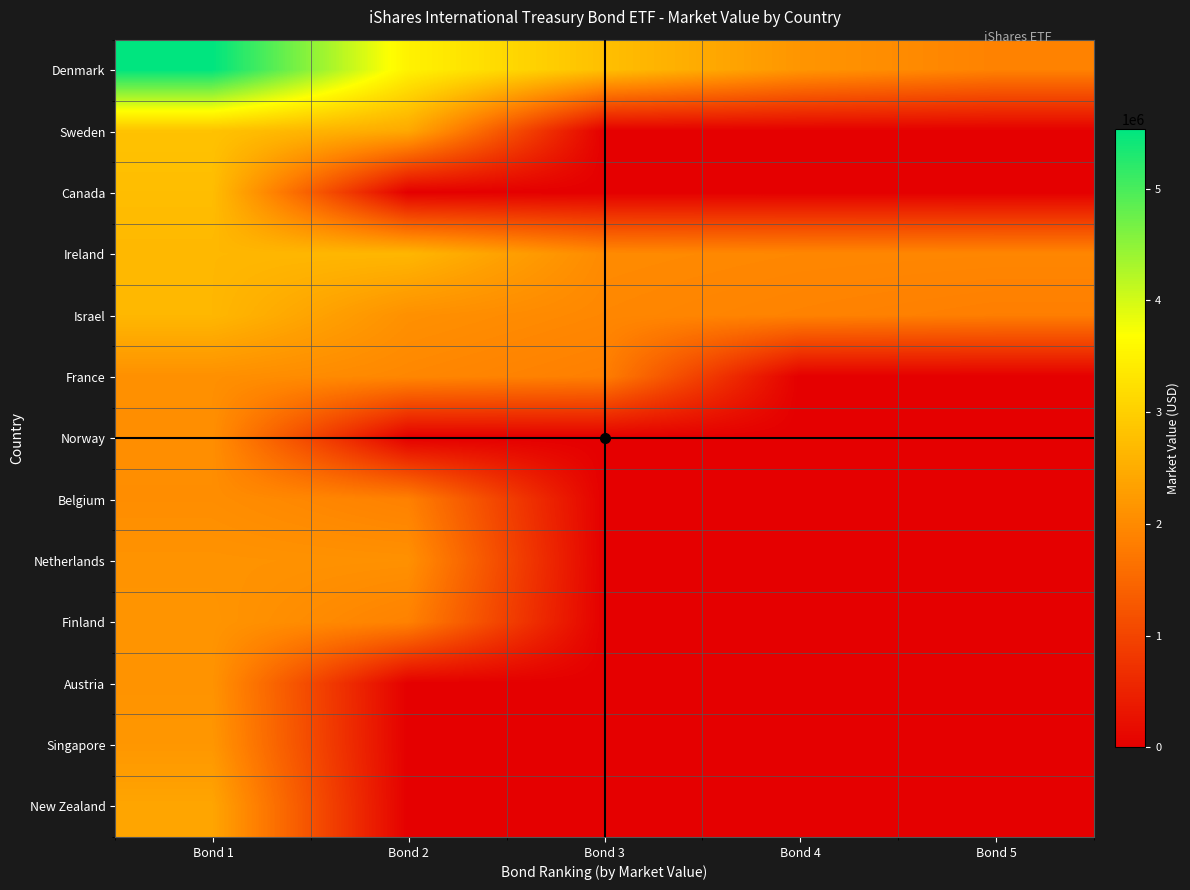

Which series has the largest total across all categories?

Denmark